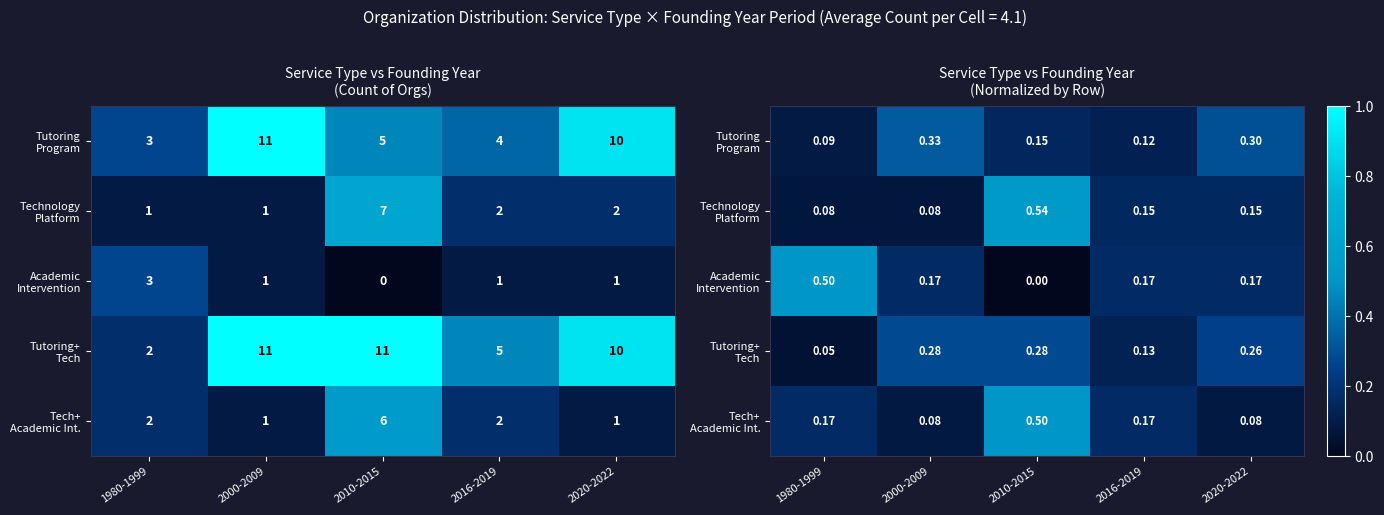

Rank the series at 2000-2009 from highest to lowest value.

Tutoring Program, Tutoring+ Tech, Academic Intervention, Tech+ Academic Int., Technology Platform